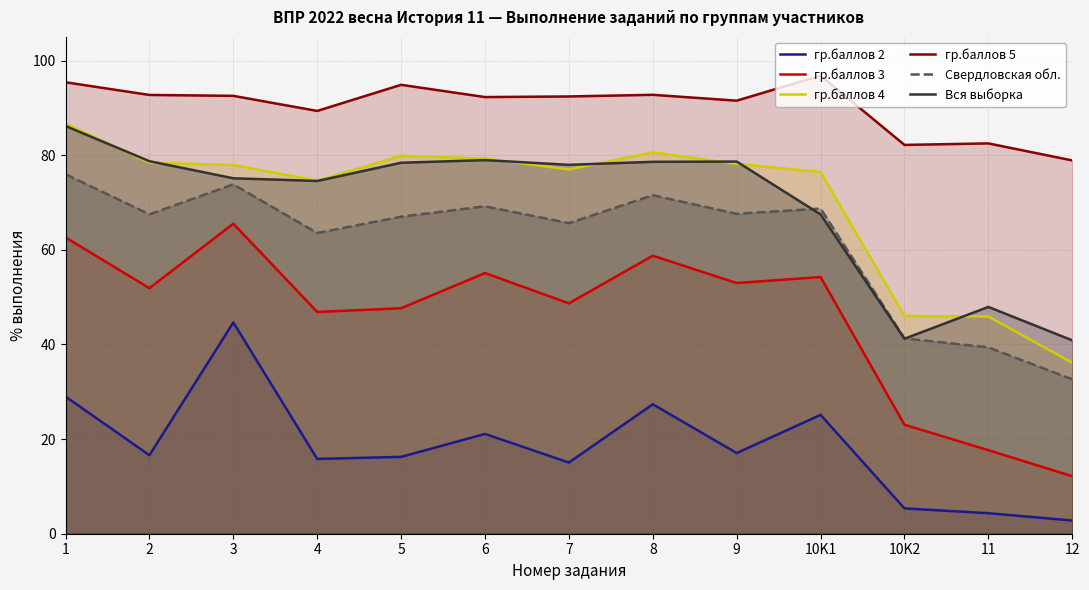

In гр.баллов 2, how many points are lower than both neighbors (excluding endpoints)?

4